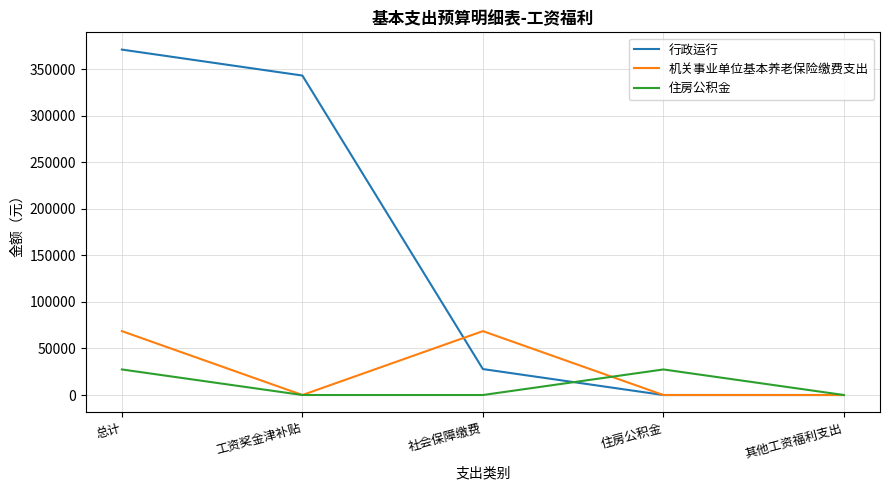

What is the spread (max minus min) of values at 社会保障缴费?

68652.0